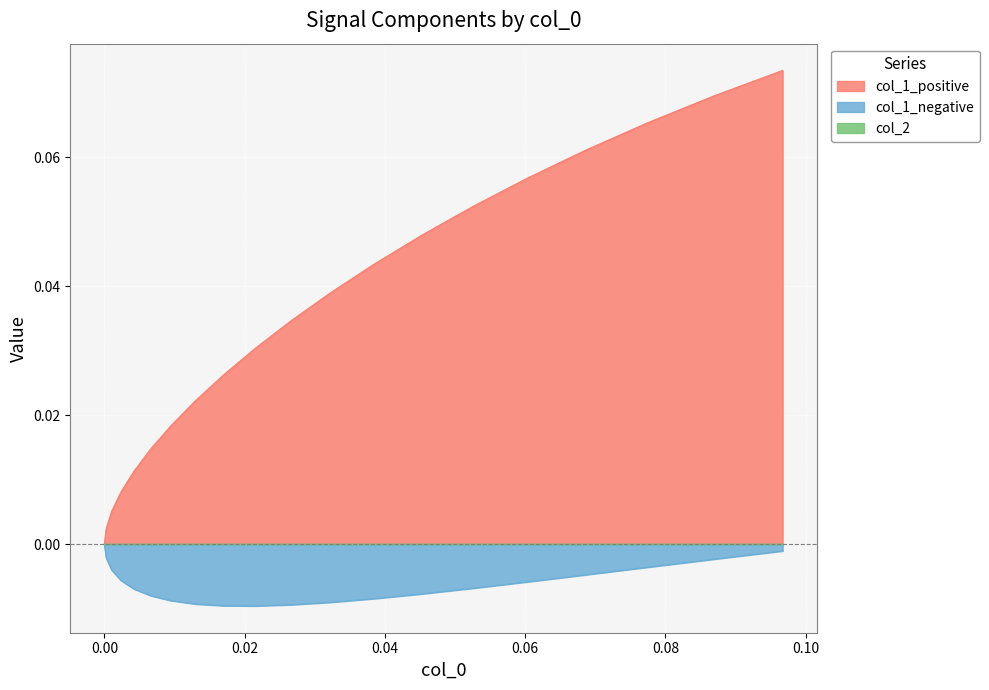

What is the label of the 9th point from the left?

0.01697899